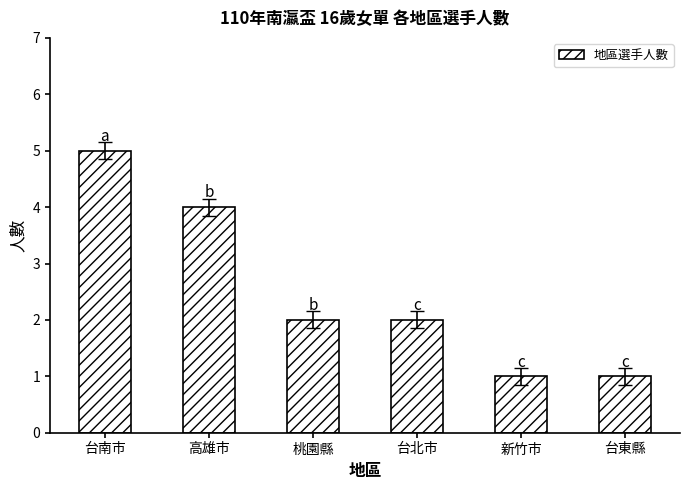

What is the label of the 2nd bar from the right?

新竹市